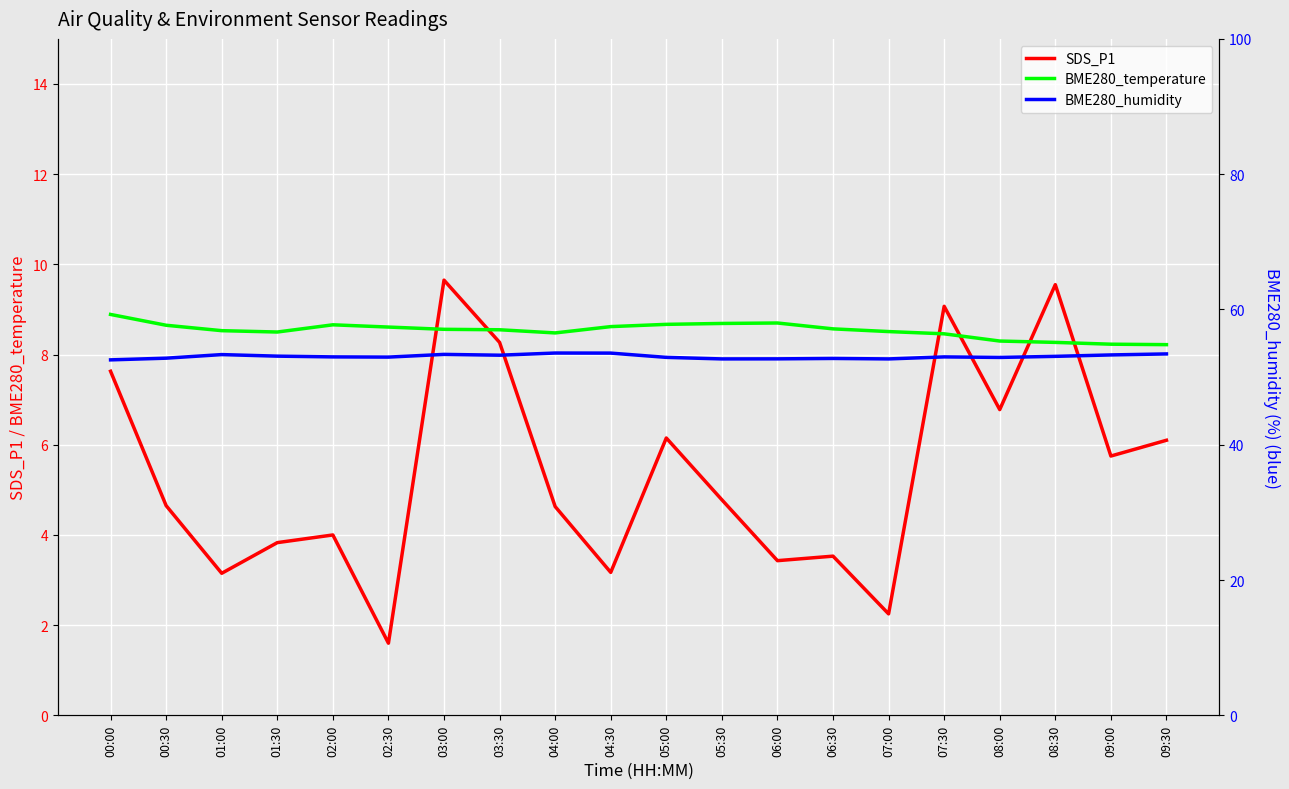

What is the total value across all series at 02:30?

63.2